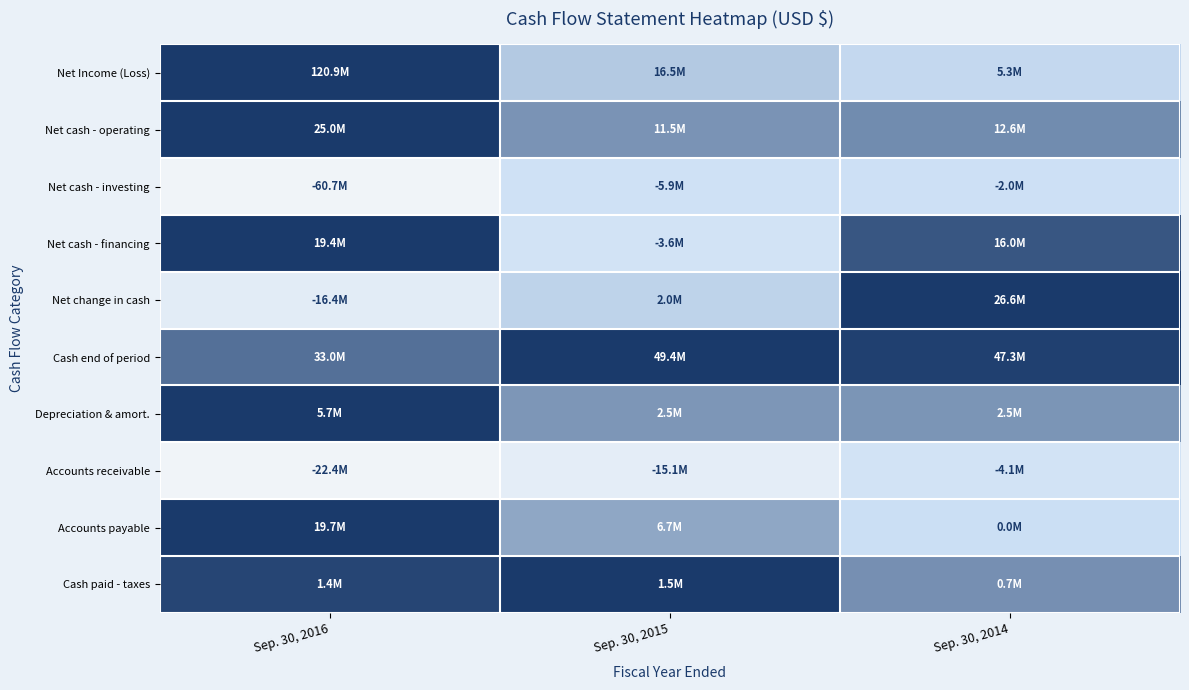

At Sep. 30, 2016, list the series in order from largest to smallest.

Net Income (Loss), Net cash - operating, Net cash - financing, Depreciation & amort., Accounts payable, Cash paid - taxes, Cash end of period, Net change in cash, Net cash - investing, Accounts receivable